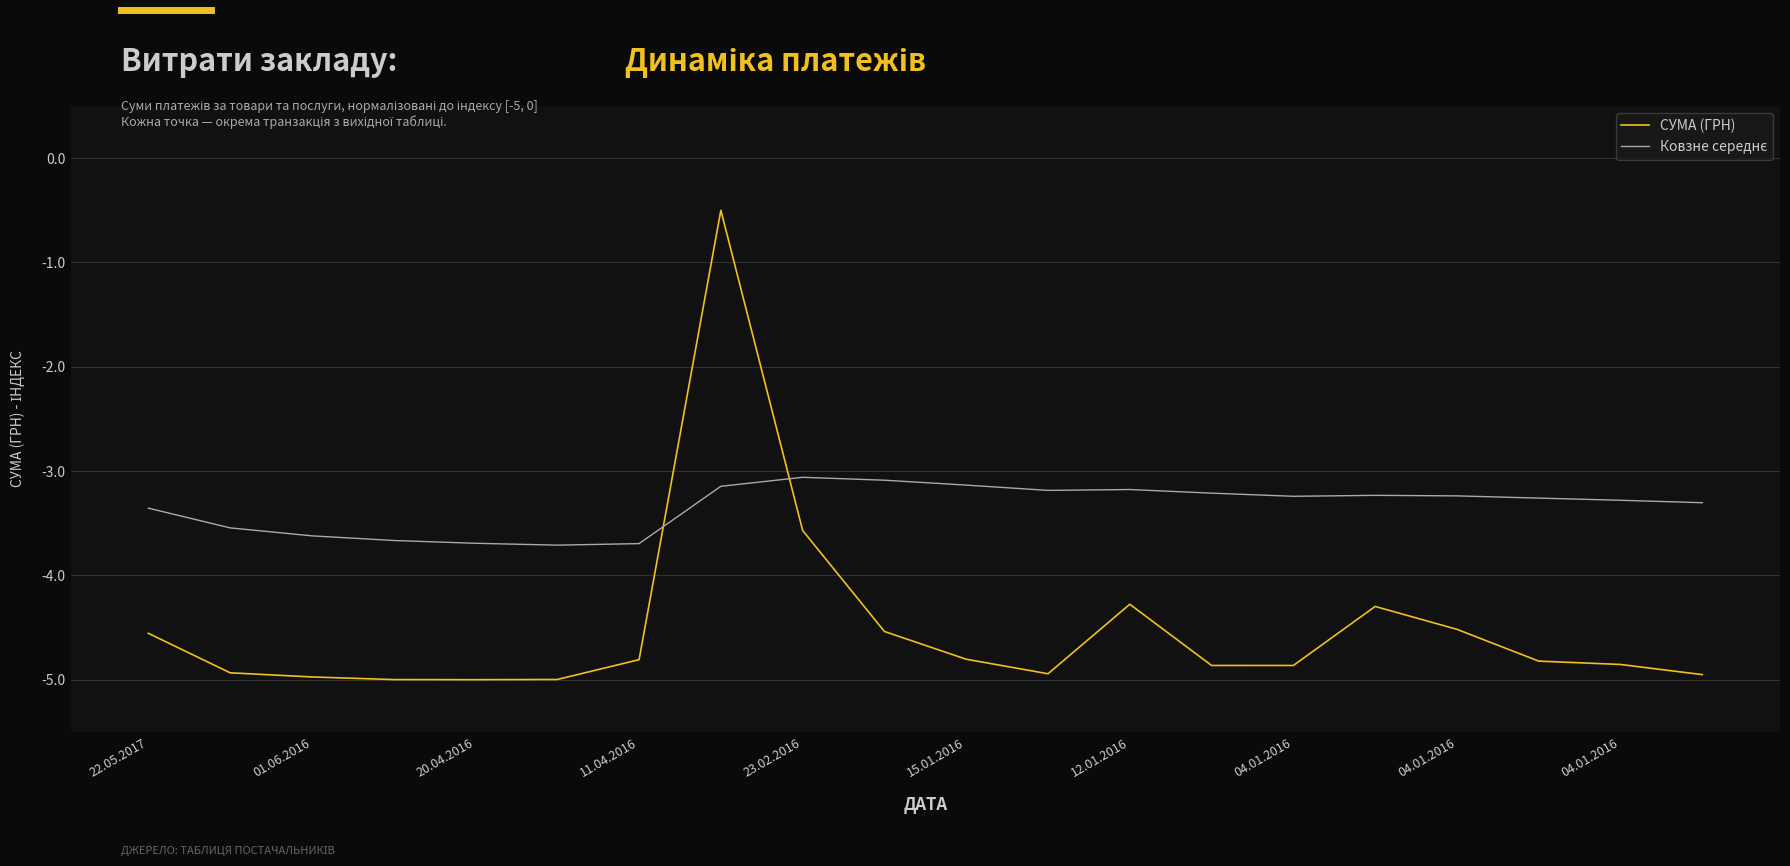

Which series has the widest spread of values?

СУМА (ГРН)